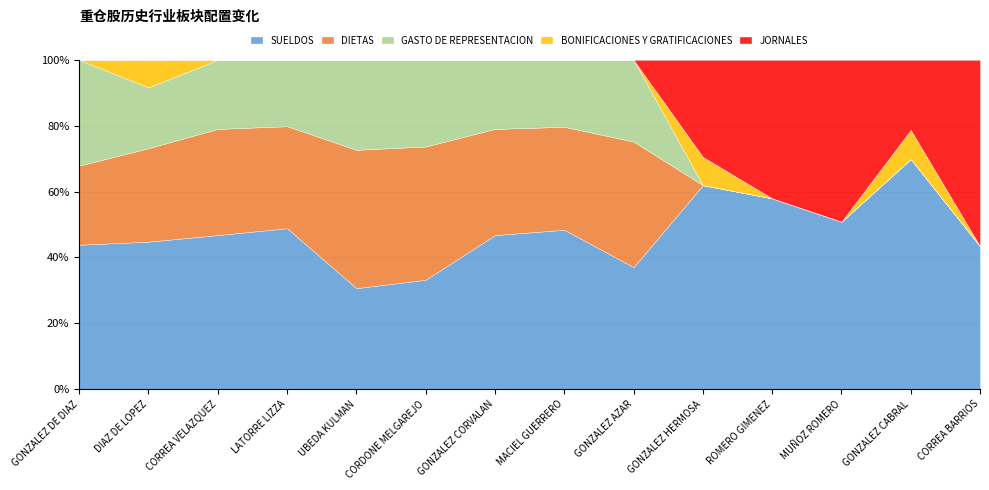

Reading left to right, list all the values displayed in this chart.

SUELDOS: 3100000	2680000	2465000	2680000	1240000	1395000	2465000	2630000	1650000	2165000	1350000	1600000	2370000	1185000
DIETAS: 1700000	1700000	1700000	1700000	1700000	1700000	1700000	1700000	1700000	0	0	0	0	0
GASTO DE REPRESENTACION: 2270000	1105000	1105000	1105000	1105000	1105000	1105000	1105000	1105000	0	0	0	0	0
BONIFICACIONES Y GRATIFICACIONES: 0	500000	0	0	0	0	0	0	0	300000	0	0	300000	0
JORNALES: 0	0	0	0	0	0	0	0	0	1030000	980000	1545000	721000	1545000